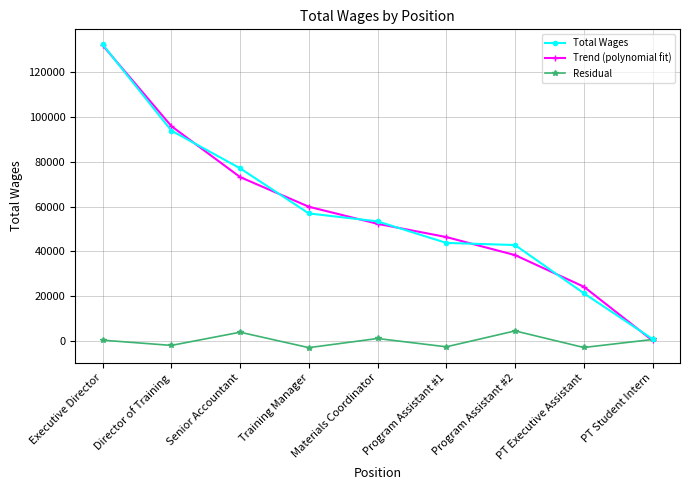

Is the value of Total Wages at Senior Accountant greater than the value of Residual at Program Assistant #1?

Yes